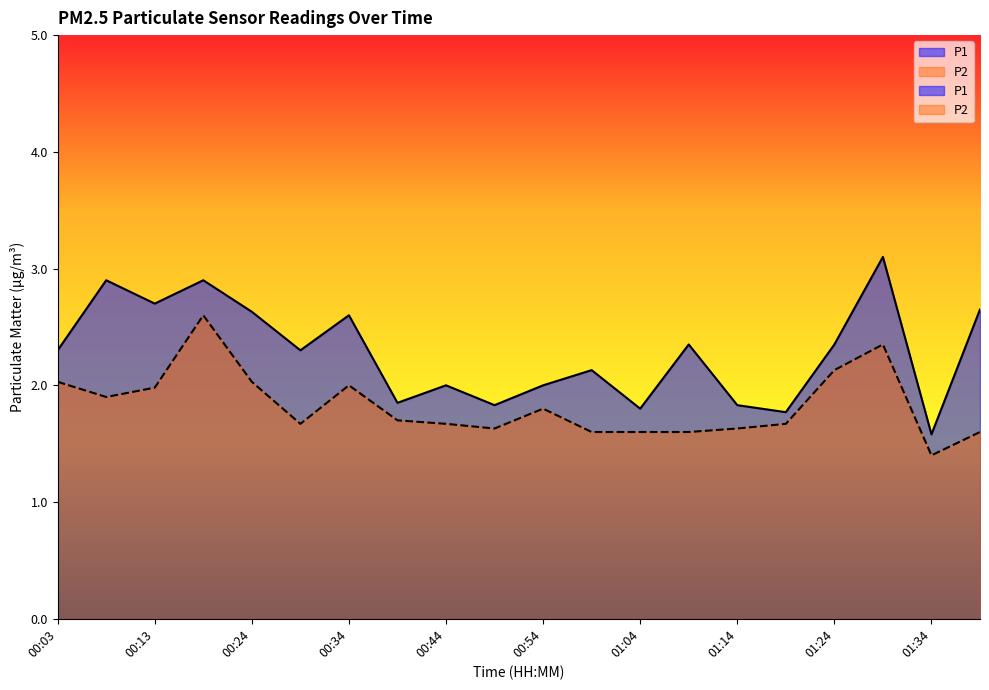

How many data points in P1 are less than 2?

6